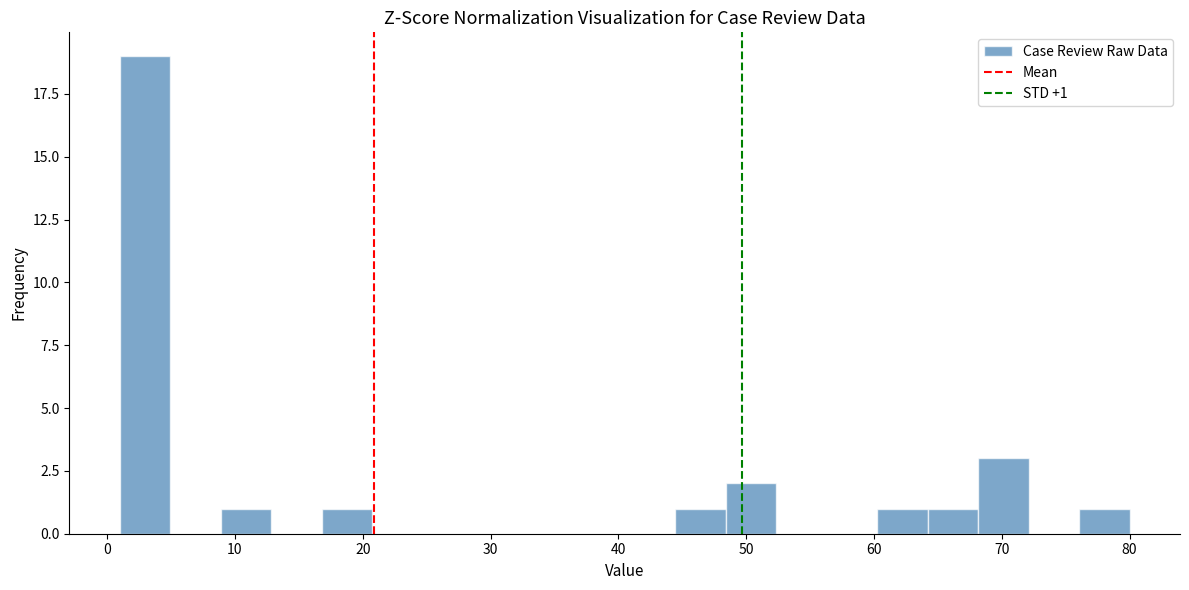

Read against the x-axis, roughly where is the centre of the tallest bar?

3